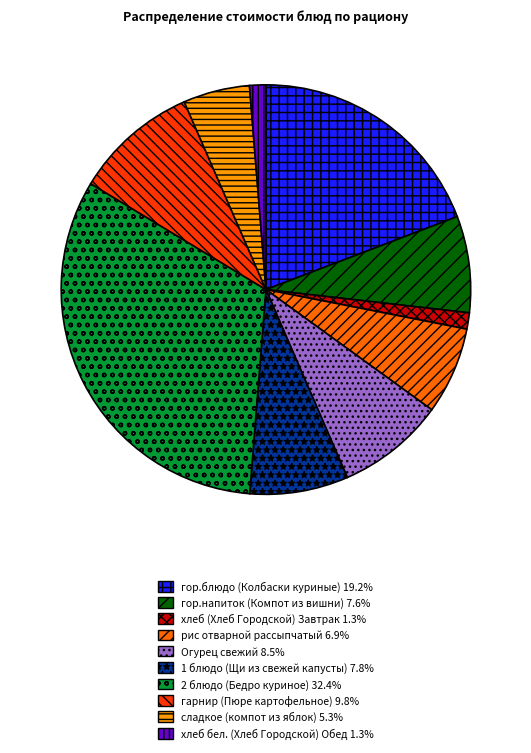

Between Огурец свежий and сладкое (компот из яблок), which is larger?

Огурец свежий